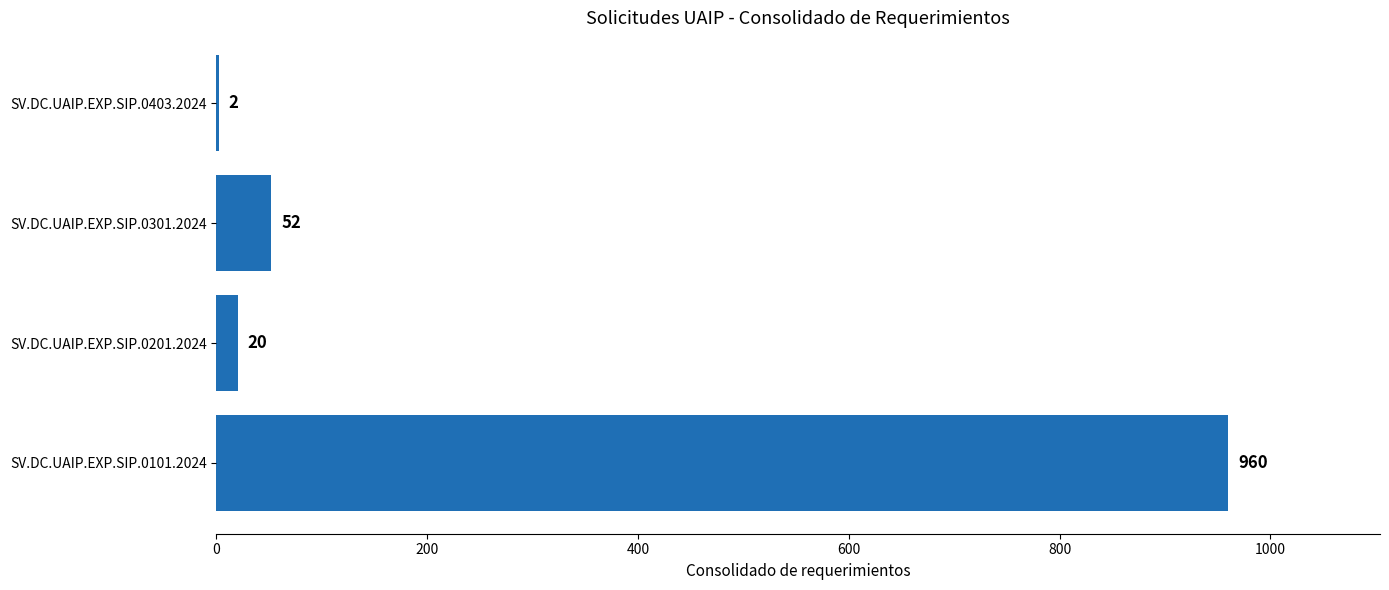

At which label is the value closest to 481?

SV.DC.UAIP.EXP.SIP.0301.2024